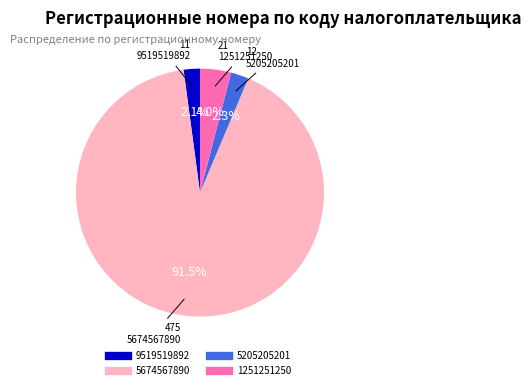

Which category has the biggest portion of the pie?

5674567890